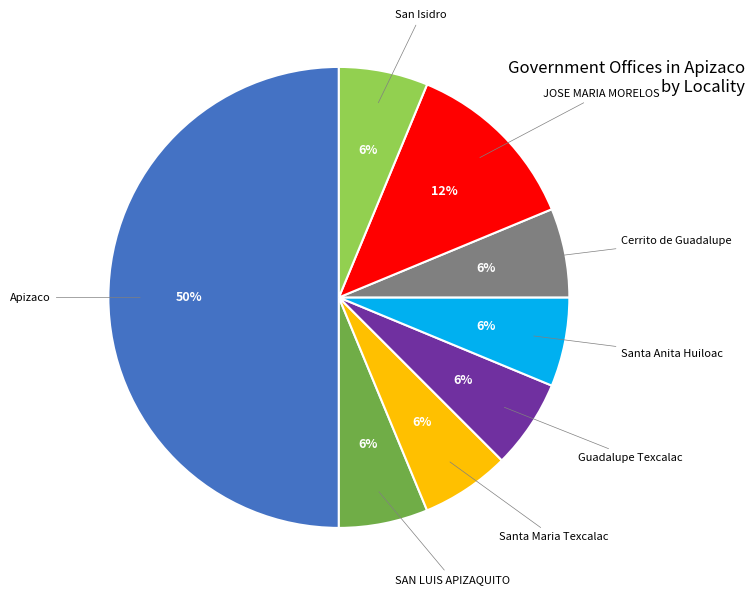

Count the number of slices in the pie.

8